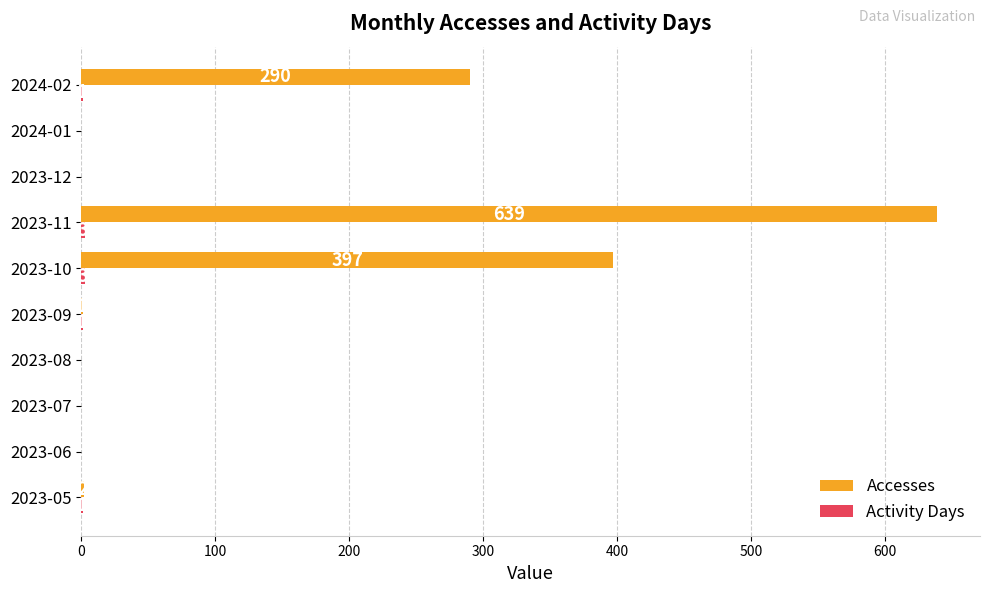

Is it true that Accesses equals -300 at 2023-12?

False